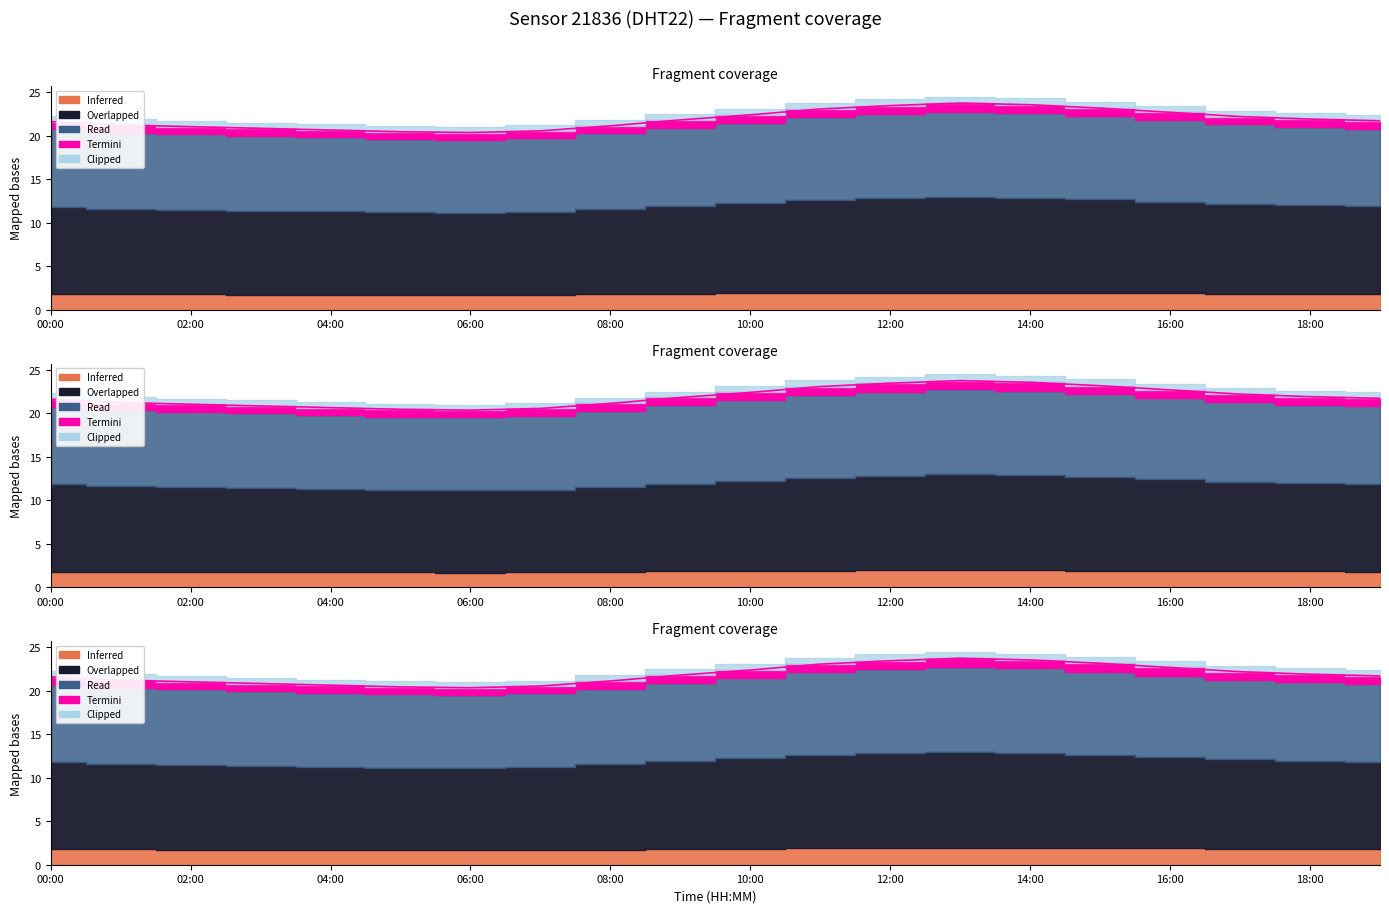

Reading left to right, list all the values displayed in this chart.

00:00=21.6	01:00=21.2	02:00=21.0	03:00=20.9	04:00=20.7	05:00=20.5	06:00=20.4	07:00=20.6	08:00=21.1	09:00=21.8	10:00=22.4	11:00=23.1	12:00=23.5	13:00=23.8	14:00=23.6	15:00=23.2	16:00=22.7	17:00=22.2	18:00=21.9	19:00=21.7